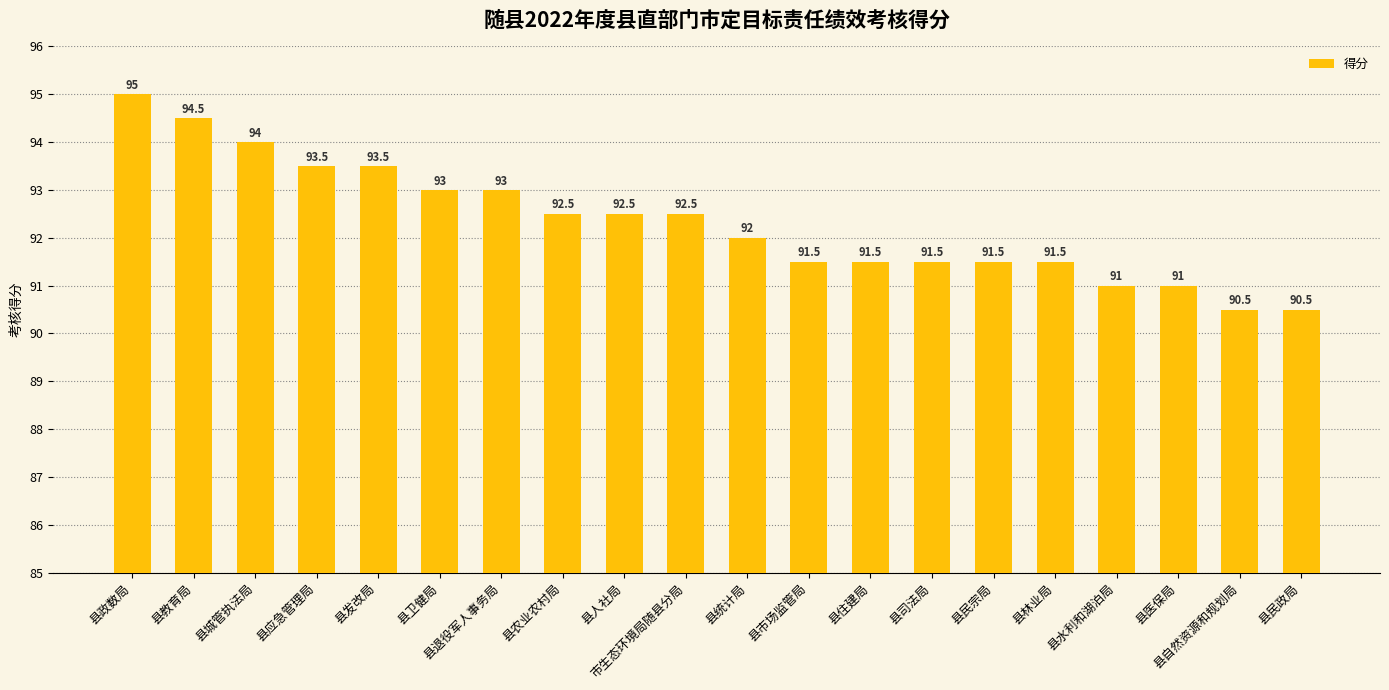

What is the label of the 3rd bar from the right?

县医保局